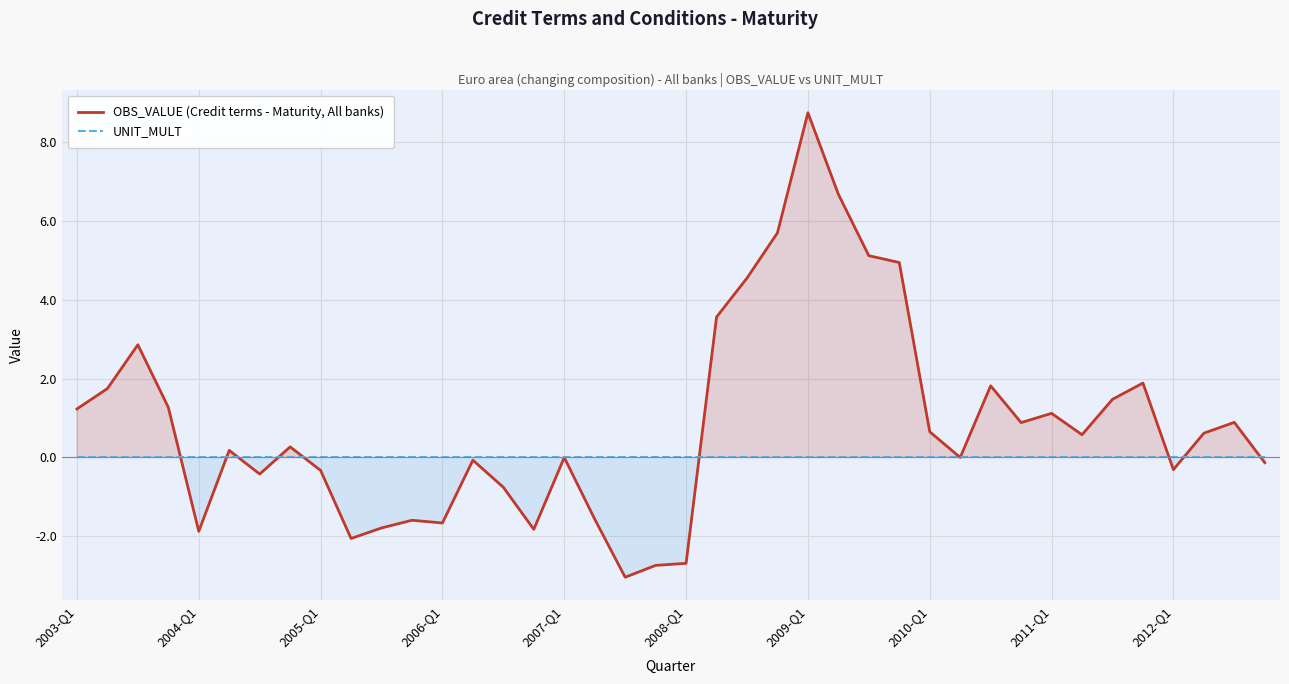

Which series has the largest range (max minus min)?

OBS_VALUE (Credit terms - Maturity, All banks)